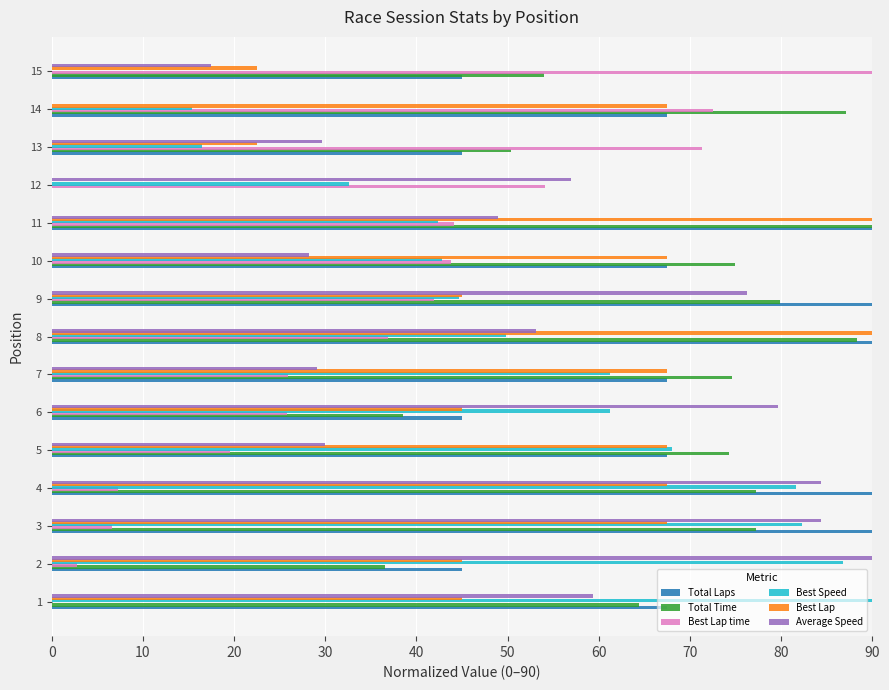

What is the total value across all series at 12?

143.8